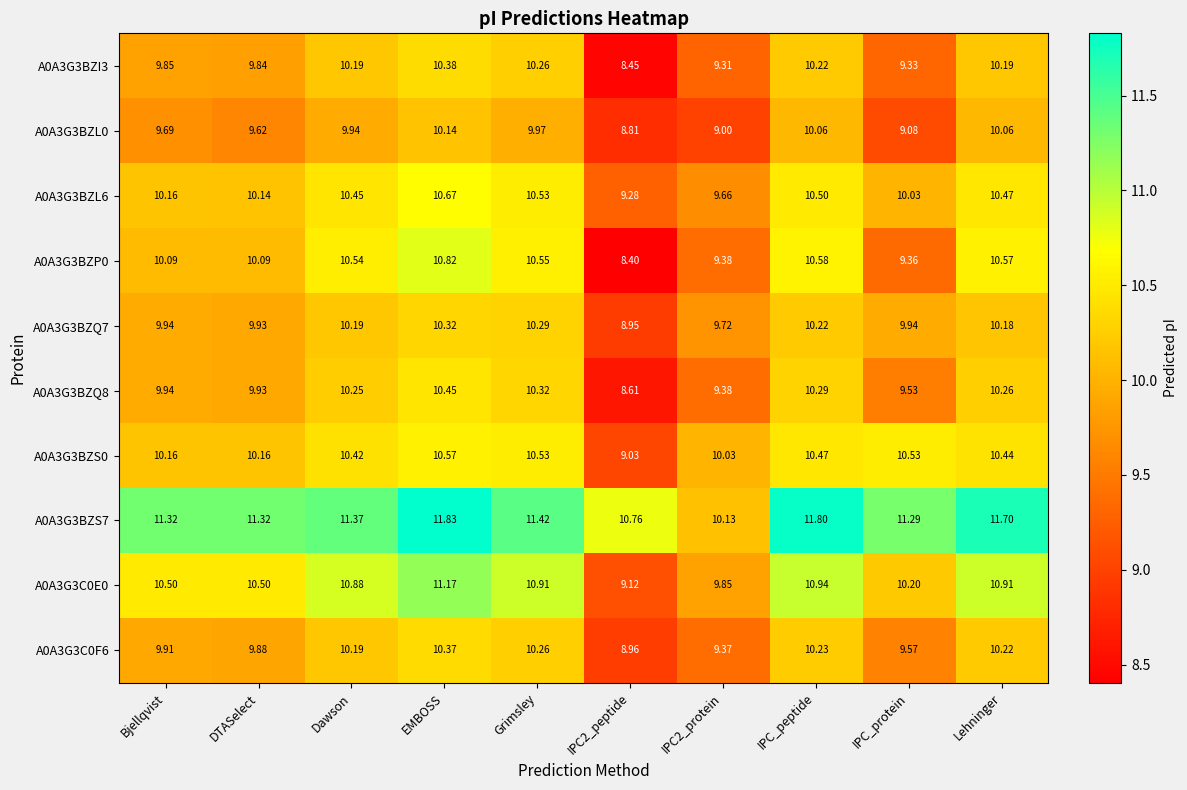

Which category has the highest value in the A0A3G3BZI3 series?

EMBOSS